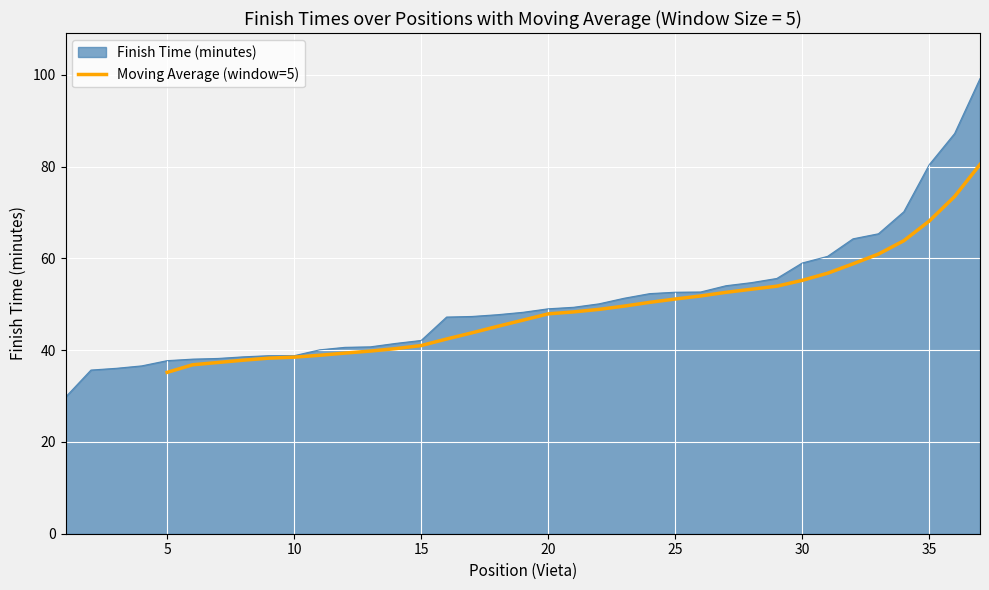

What is the minimum value for Moving Average (window=5)?

35.2